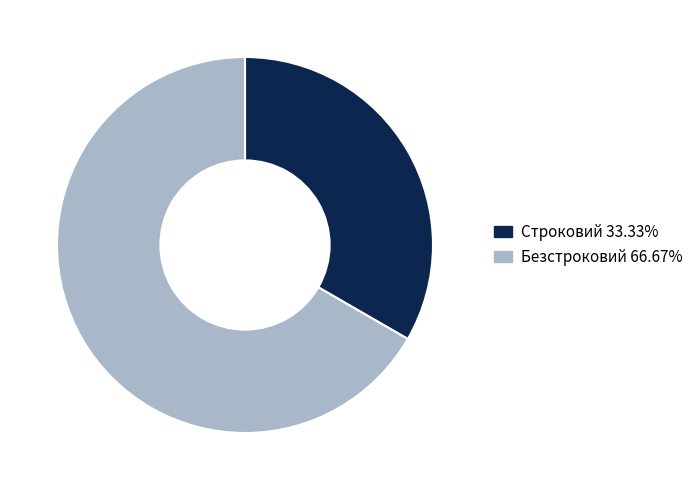

Count the number of slices in the pie.

2